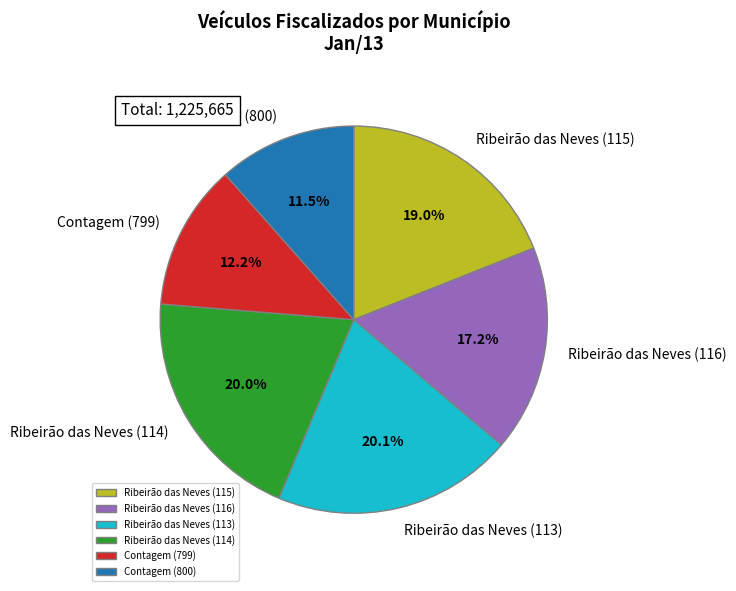

Does Ribeirão das Neves (113) represent more than half of the total?

No